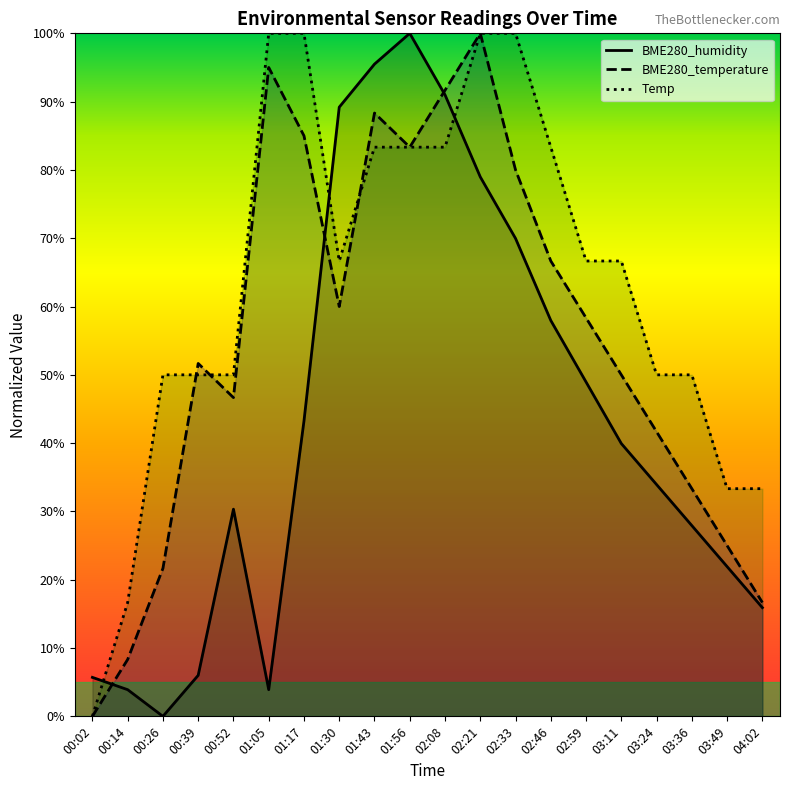

How many times do BME280_temperature and Temp cross each other?

3